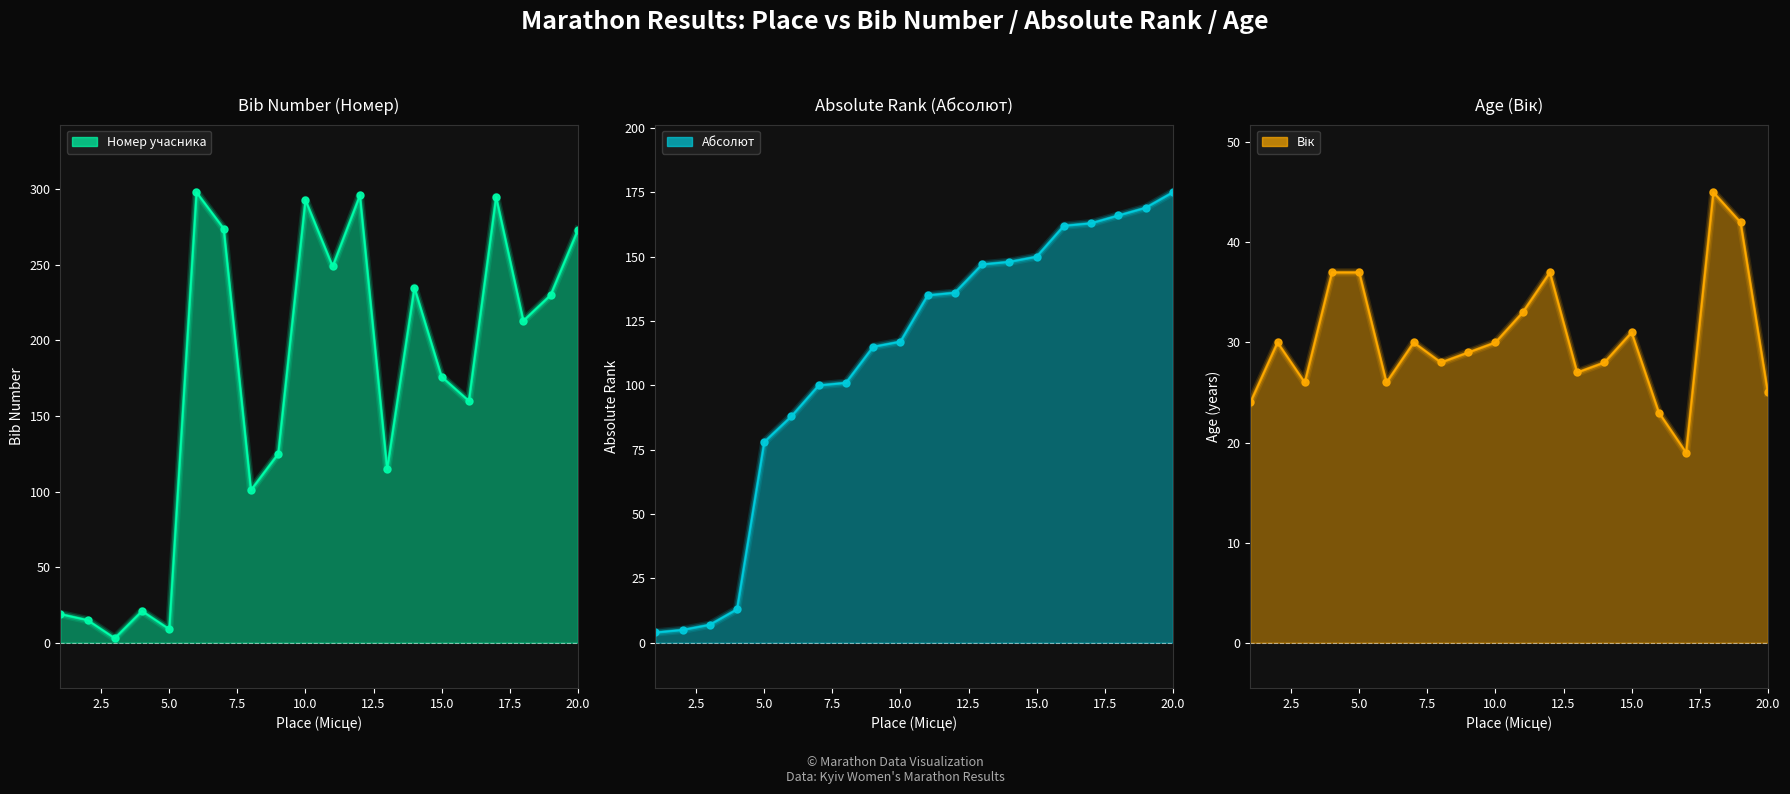

At how many categories does at least one series exceed 259?

6